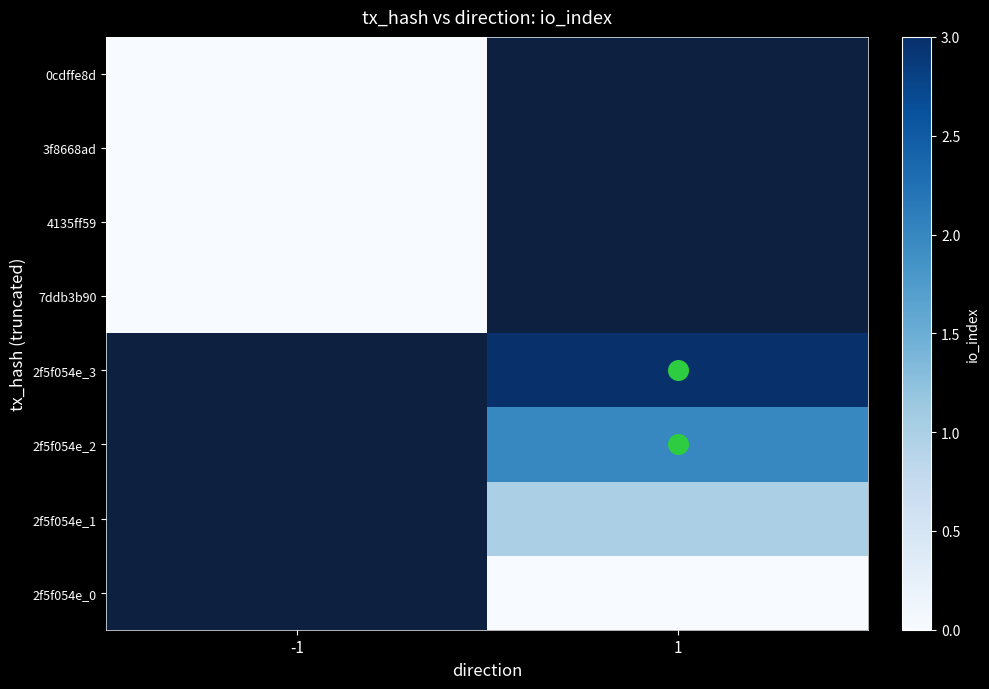

At which label does 2f5f054e_3 reach its minimum?

-1